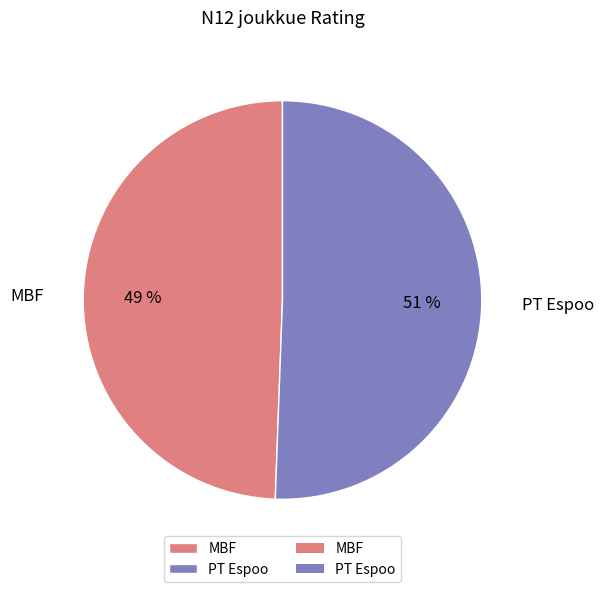

Approximately how many times larger is the value at MBF compared to PT Espoo?

1.0